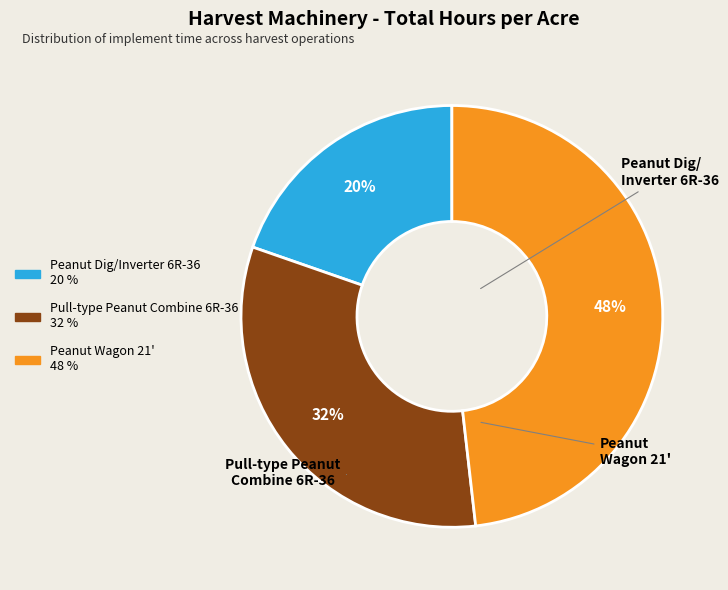

To the nearest percent, what is the difference between the Pull-type Peanut Combine 6R-36 and Peanut Dig/Inverter 6R-36 slice percentages?

12%